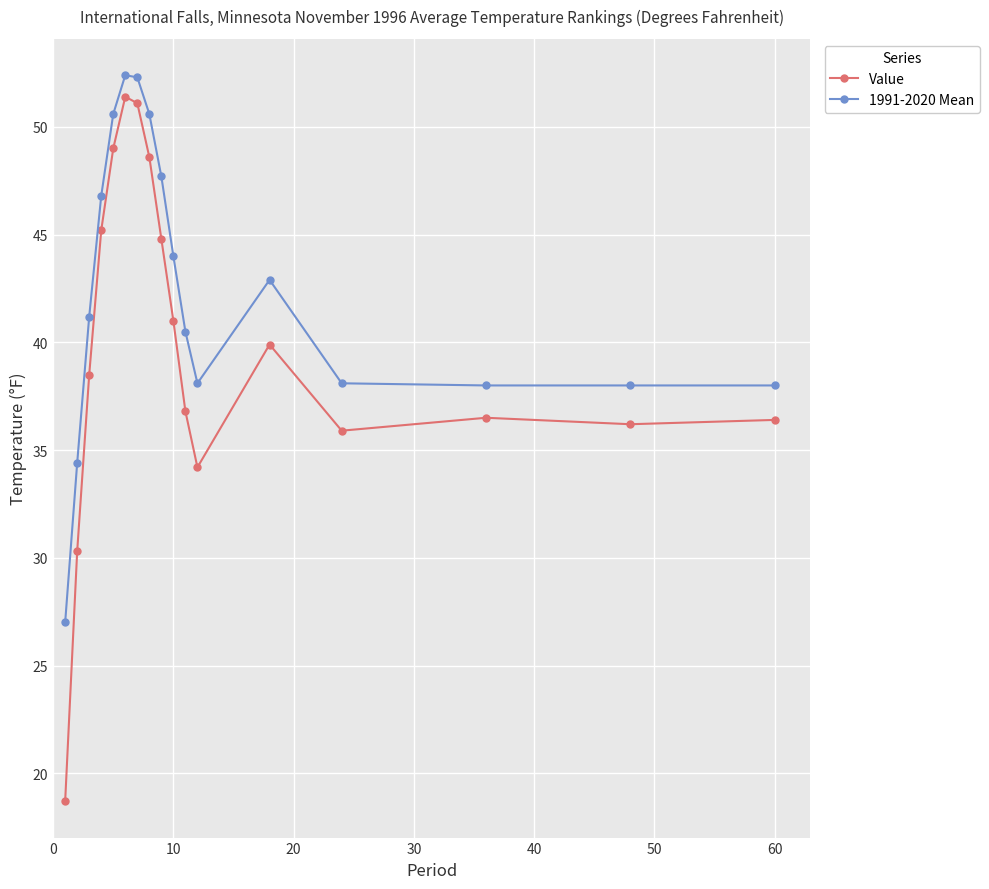

What is the difference between the maximum and minimum values in the 1991-2020 Mean series?

25.4